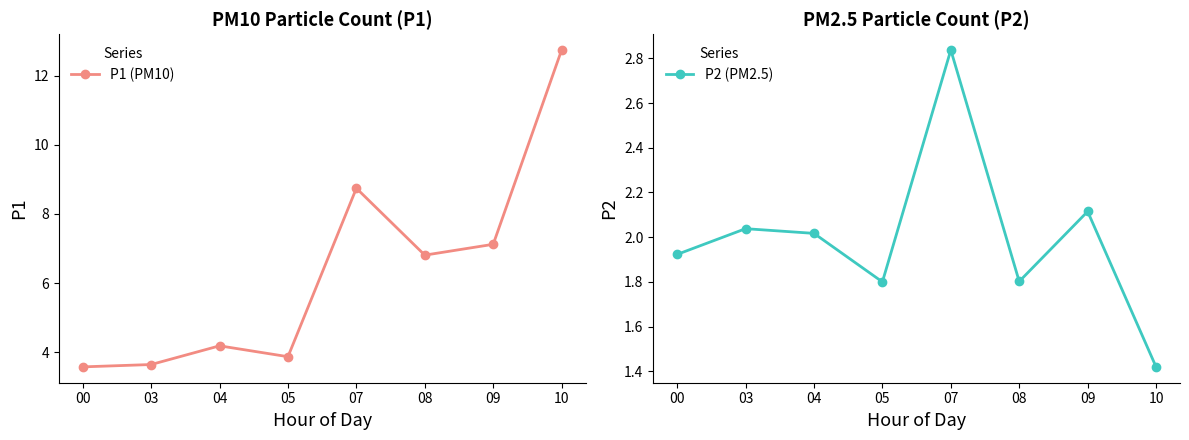

True or false: P1 (PM10) has a value of 9.7 at 08.

False